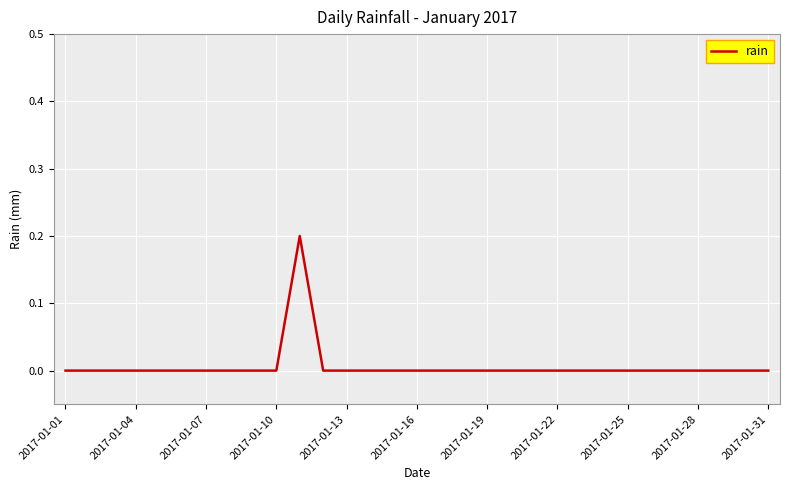

Is this an area chart (filled region under the line)?

No